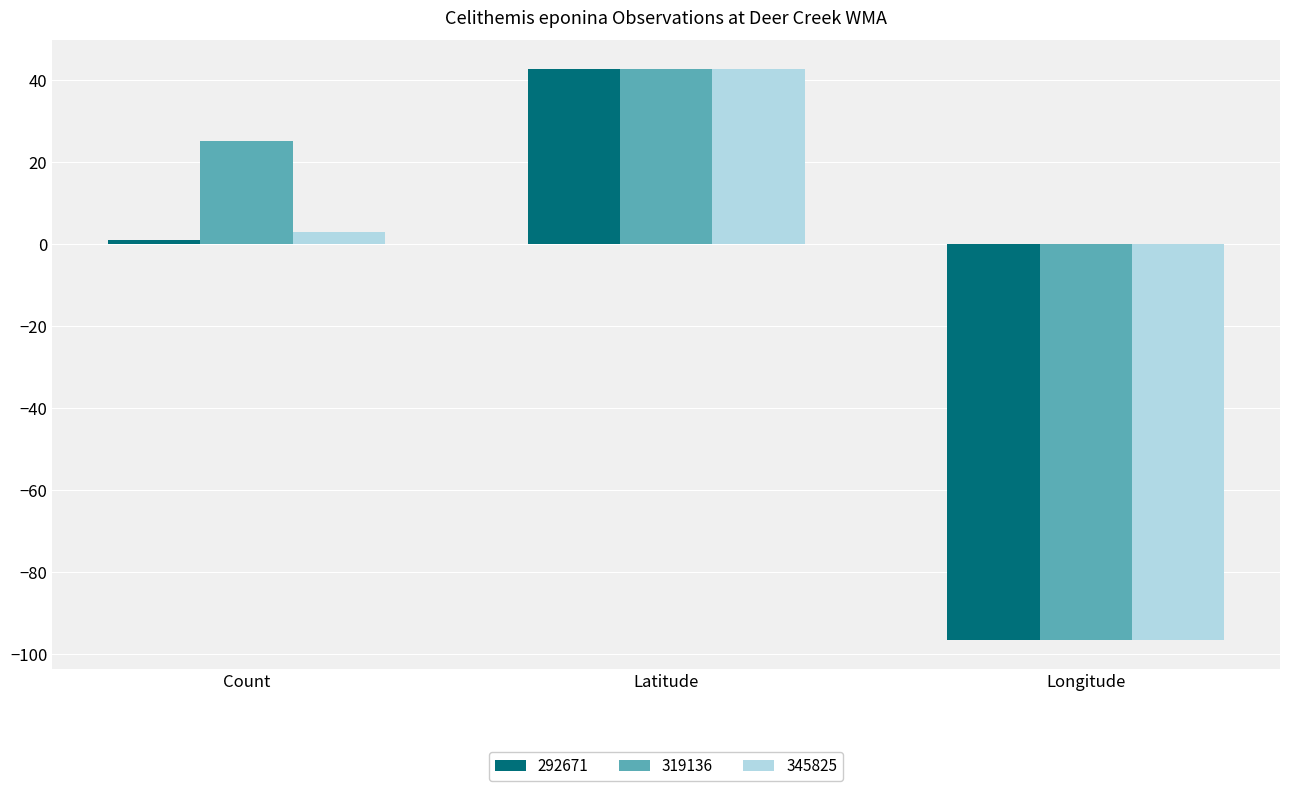

What is the greatest value displayed?

42.7